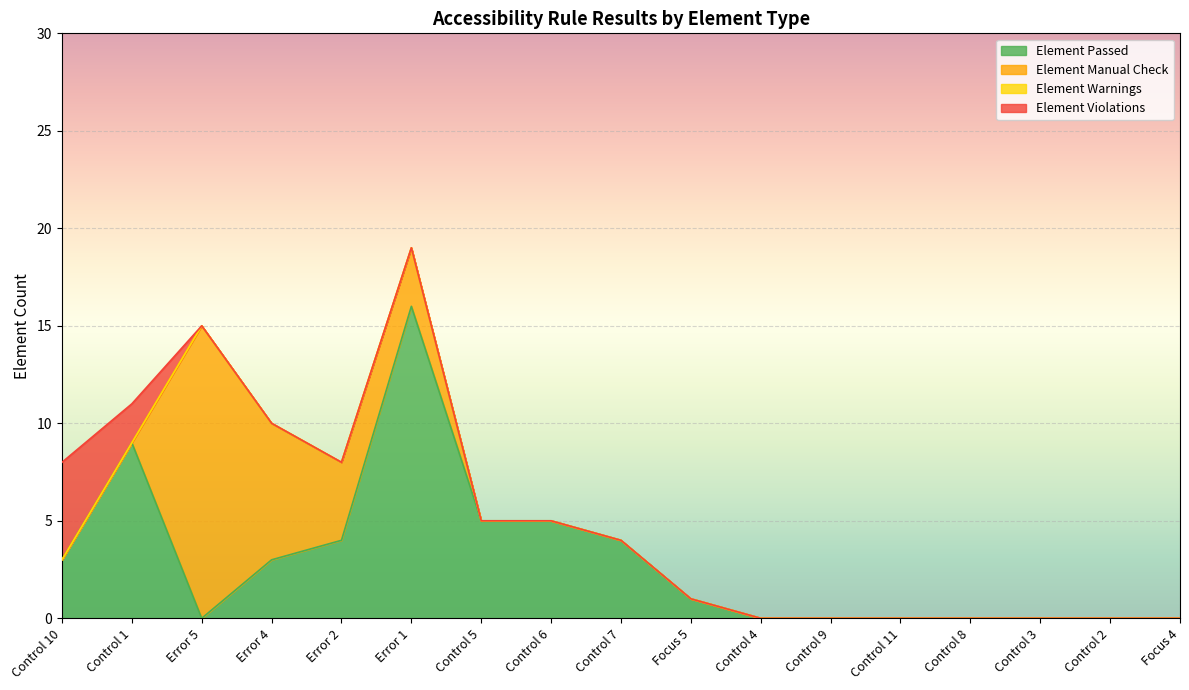

Reading left to right, what are all the values shown in this chart?

Element Passed: Control 10=3	Control 1=9	Error 5=0	Error 4=3	Error 2=4	Error 1=16	Control 5=5	Control 6=5	Control 7=4	Focus 5=1	Control 4=0	Control 9=0	Control 11=0	Control 8=0	Control 3=0	Control 2=0	Focus 4=0
Element Manual Check: Control 10=0	Control 1=0	Error 5=15	Error 4=7	Error 2=4	Error 1=3	Control 5=0	Control 6=0	Control 7=0	Focus 5=0	Control 4=0	Control 9=0	Control 11=0	Control 8=0	Control 3=0	Control 2=0	Focus 4=0
Element Warnings: Control 10=0	Control 1=0	Error 5=0	Error 4=0	Error 2=0	Error 1=0	Control 5=0	Control 6=0	Control 7=0	Focus 5=0	Control 4=0	Control 9=0	Control 11=0	Control 8=0	Control 3=0	Control 2=0	Focus 4=0
Element Violations: Control 10=5	Control 1=2	Error 5=0	Error 4=0	Error 2=0	Error 1=0	Control 5=0	Control 6=0	Control 7=0	Focus 5=0	Control 4=0	Control 9=0	Control 11=0	Control 8=0	Control 3=0	Control 2=0	Focus 4=0